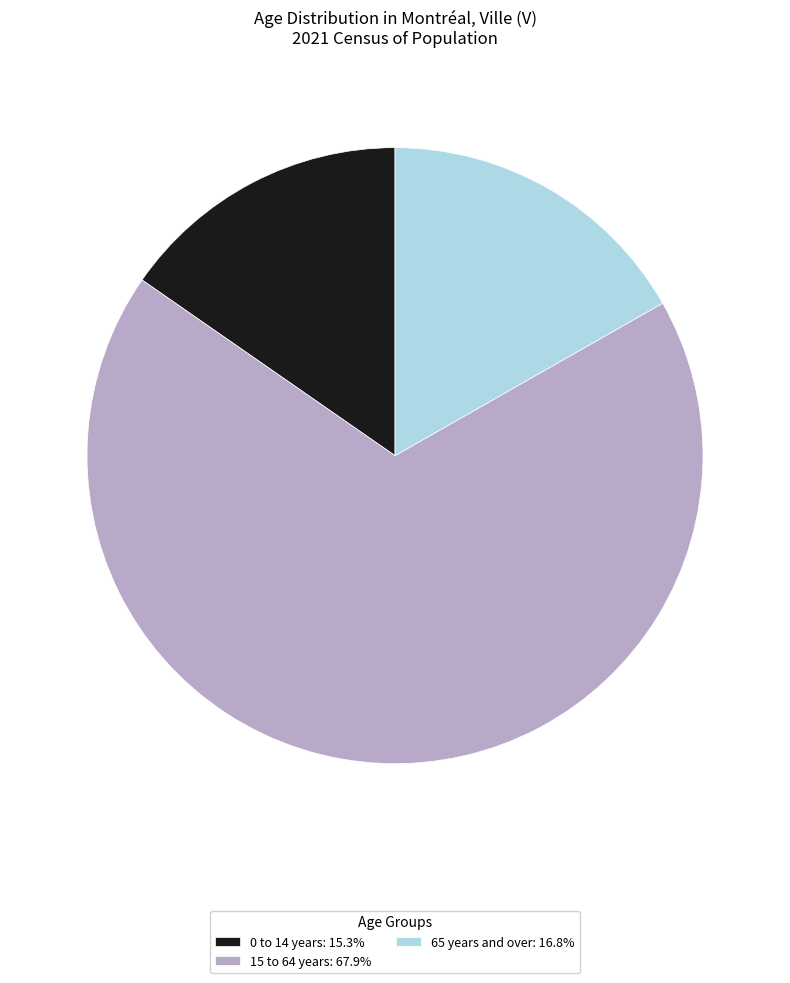

Does 65 years and over: 16.8% represent more than half of the total?

No